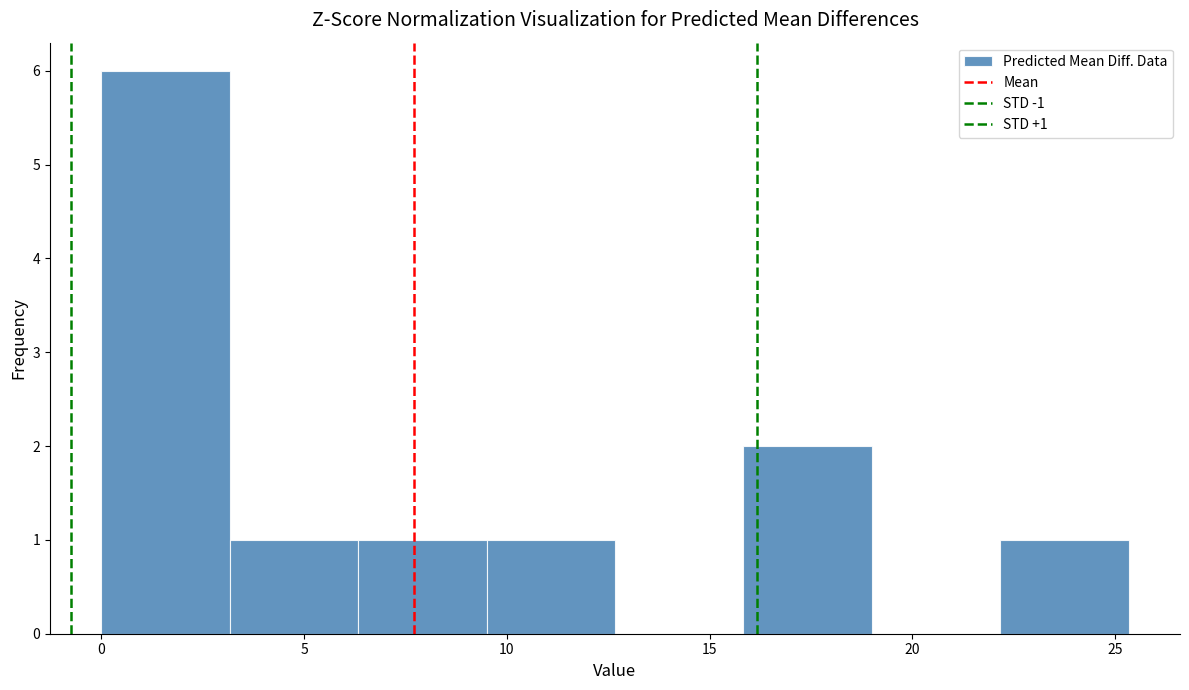

Over which range of the x-axis is the bar tallest?

0.0 to 3.0